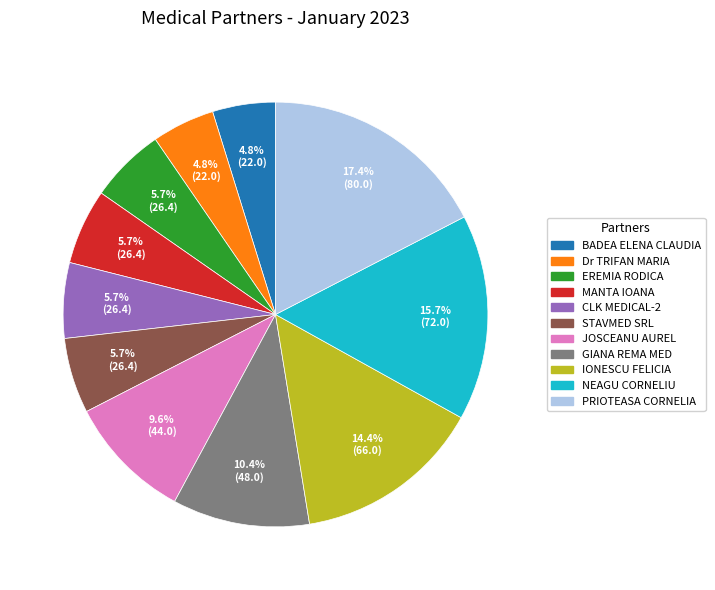

Between IONESCU FELICIA and Dr TRIFAN MARIA, which is larger?

IONESCU FELICIA